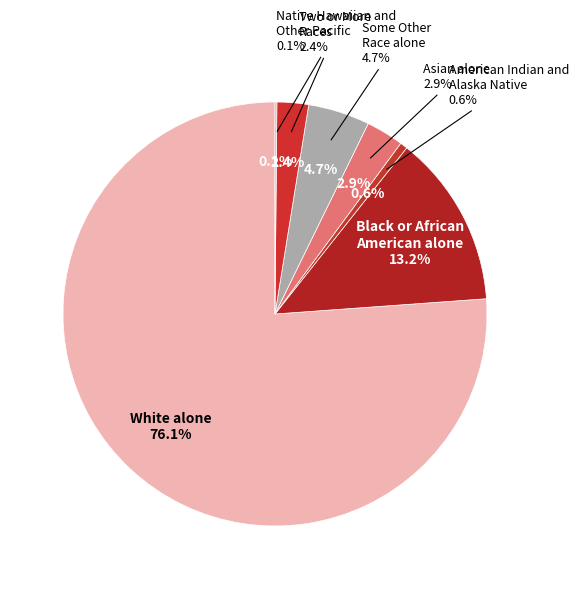

Combined, do Native Hawaiian and
Other Pacific and Some Other
Race alone account for over 50%?

No